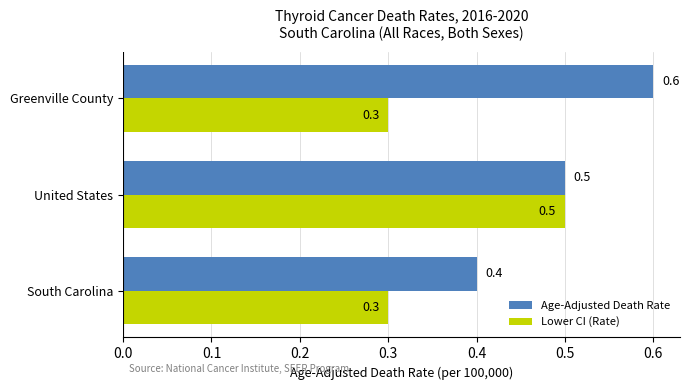

What is the sum of the Lower CI (Rate) values at South Carolina and United States?

0.8